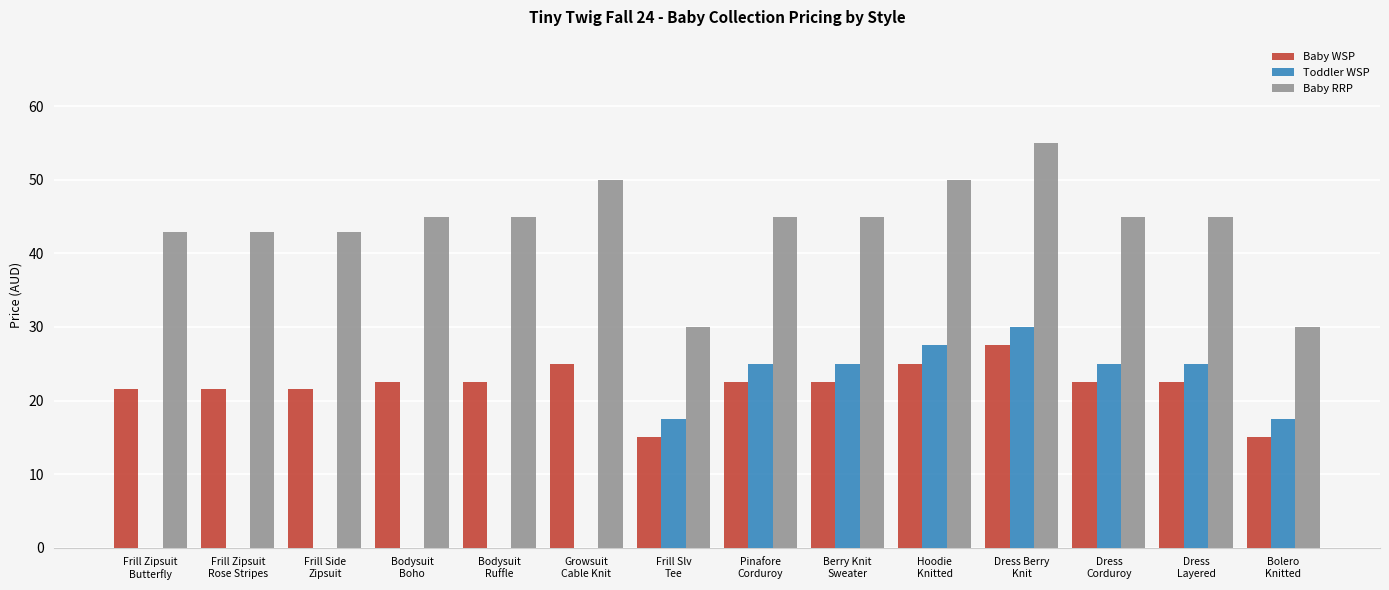

Does the chart contain stacked bars?

No